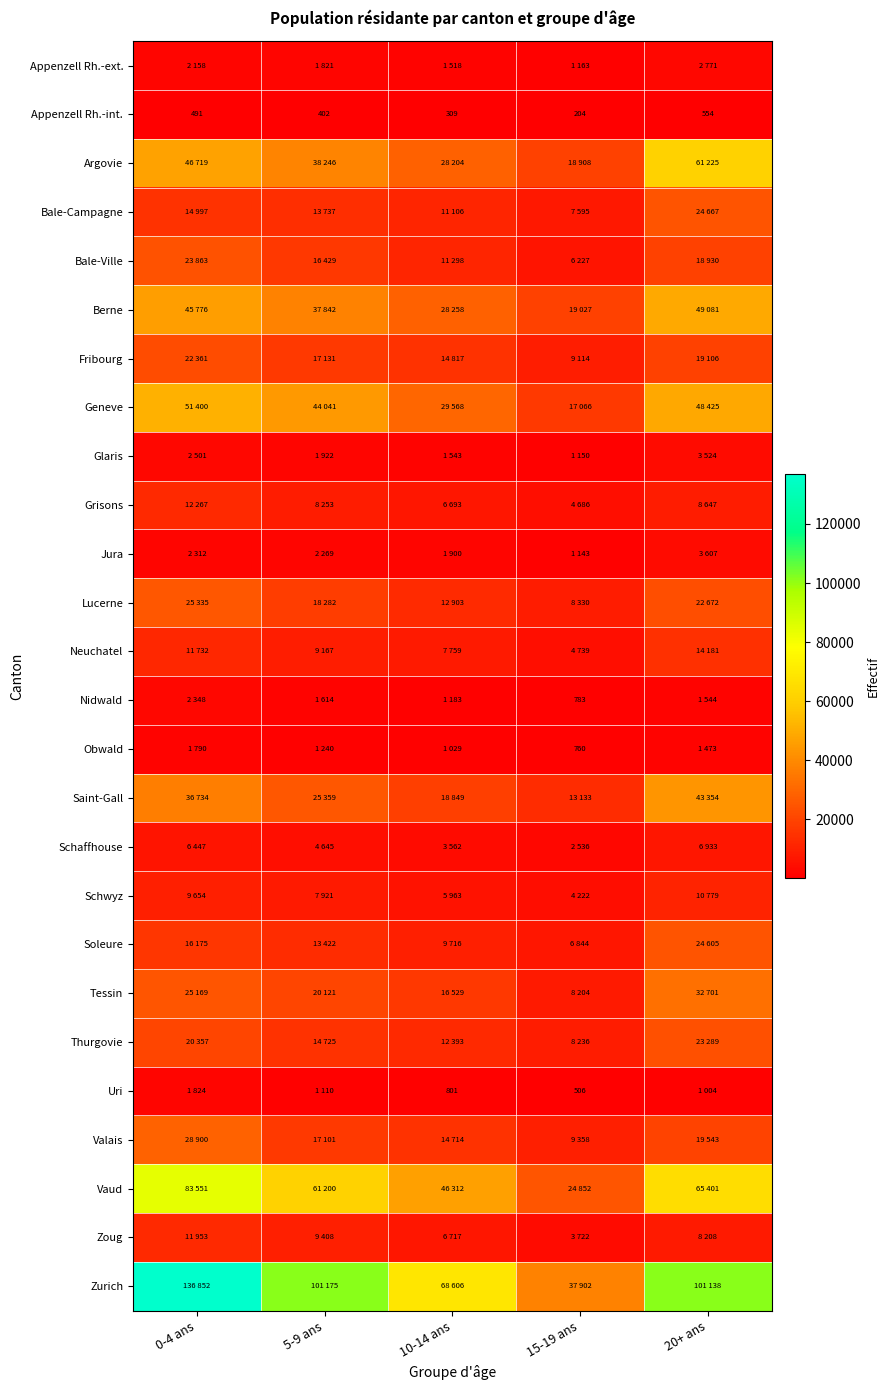

Is the value of Geneve at 10-14 ans greater than the value of Glaris at 15-19 ans?

Yes